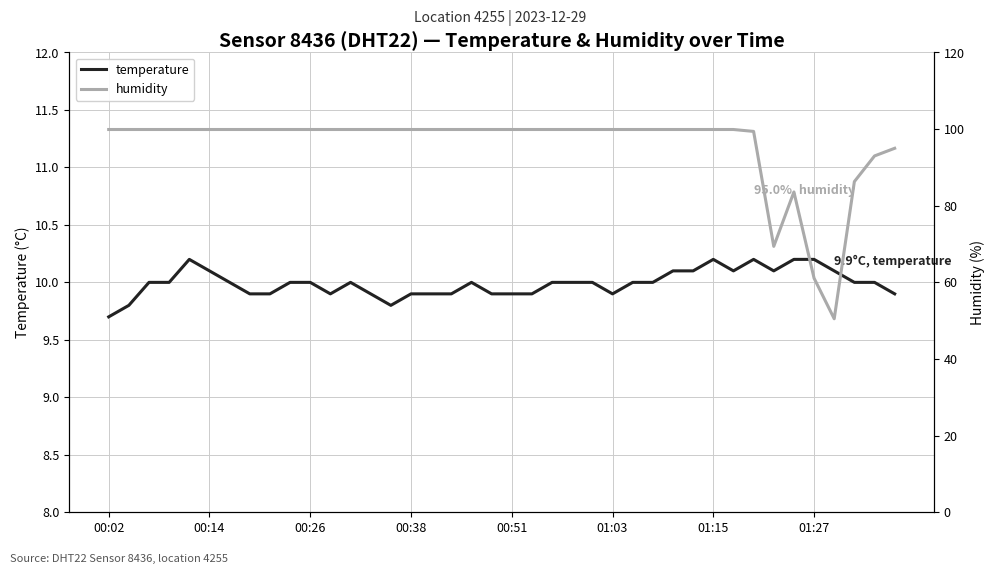

Does the chart have visible grid lines?

Yes